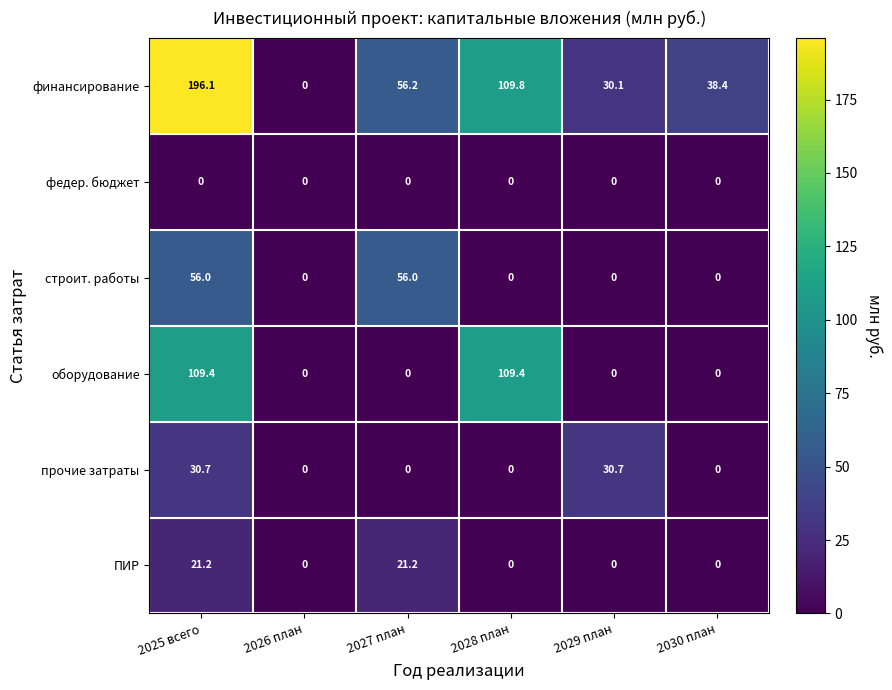

Between 2025 всего and 2026 план, which series saw the biggest shift?

финансирование